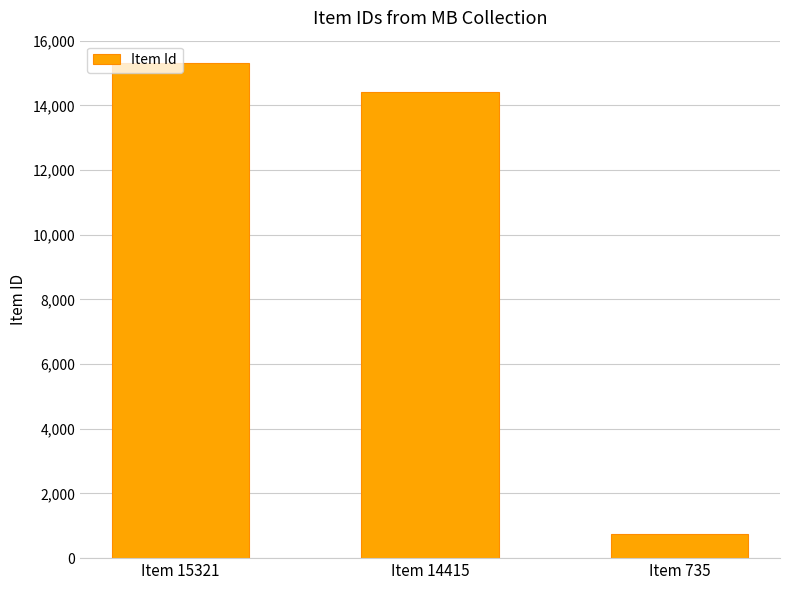

What is the sum of the values at Item 15321 and Item 735?

16056